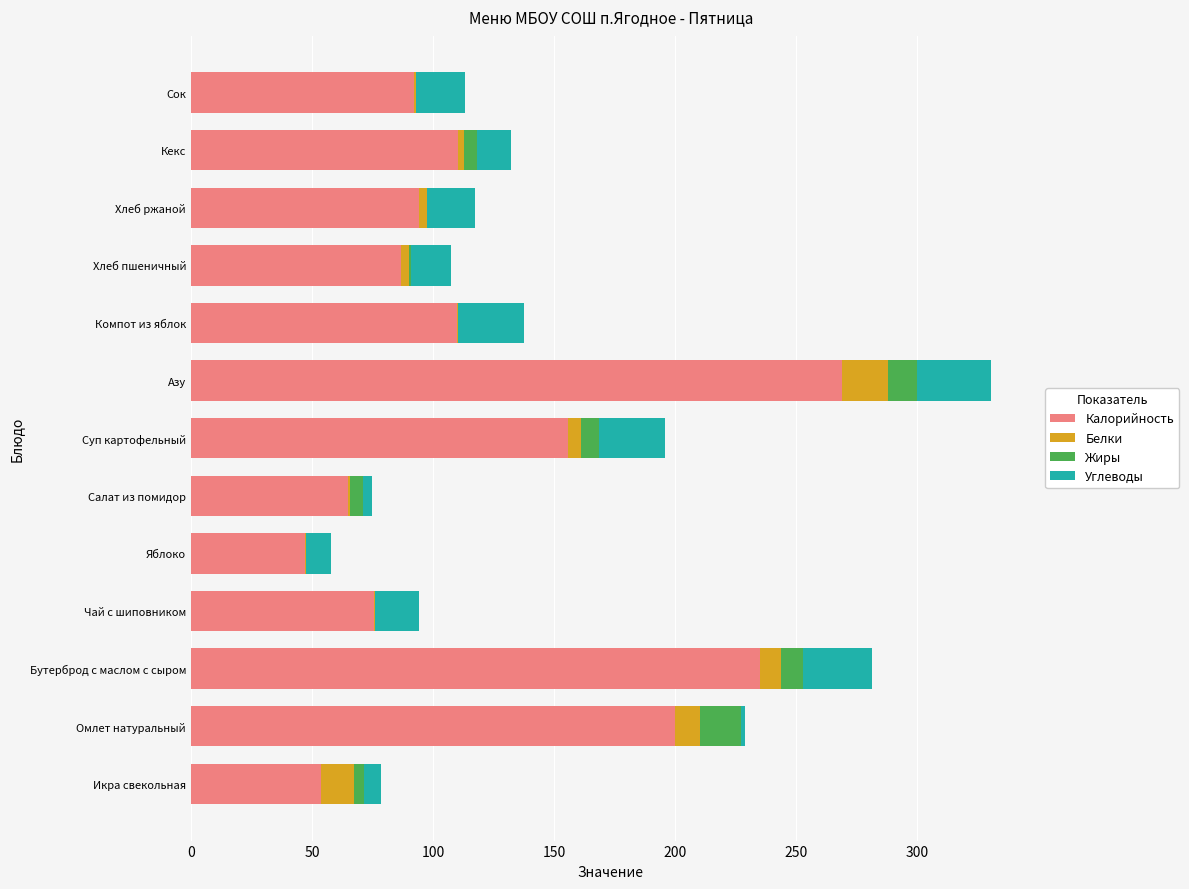

At which label does Калорийность reach its peak?

Азу